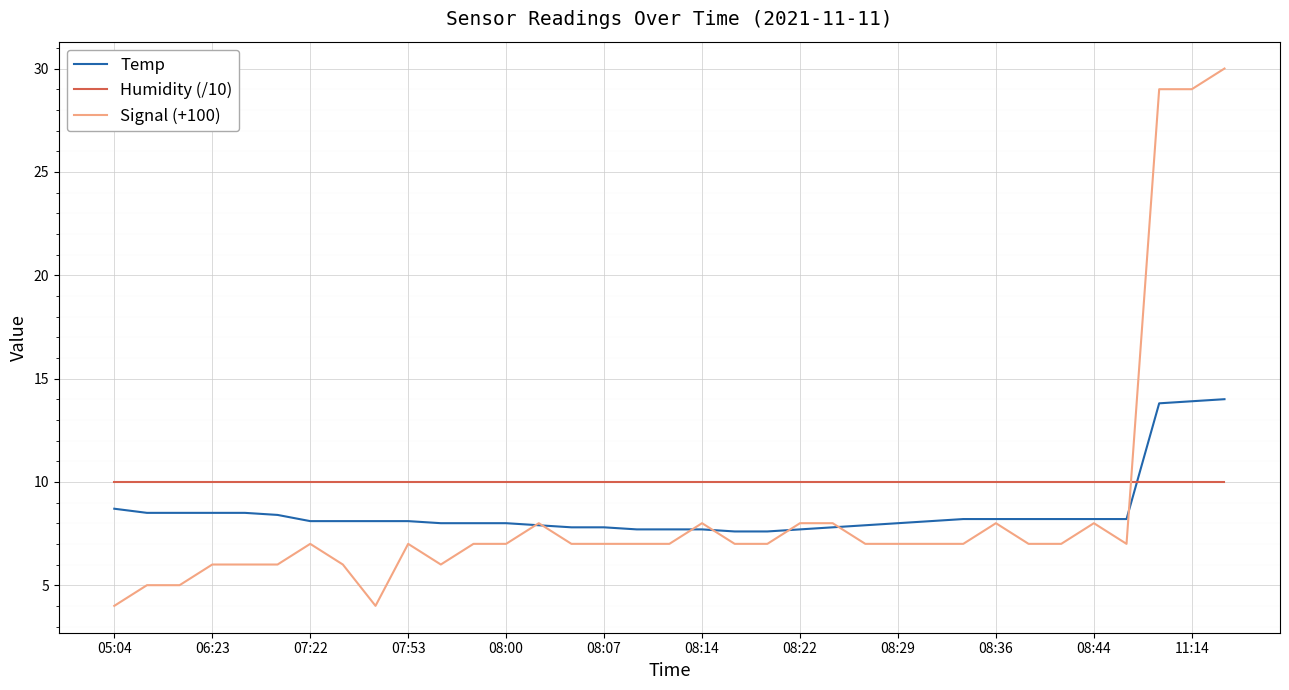

What is the minimum value for Humidity (/10)?

10.0